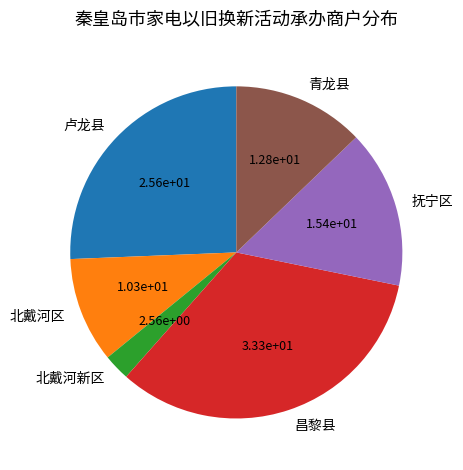

Which has a higher value, 抚宁区 or 昌黎县?

昌黎县